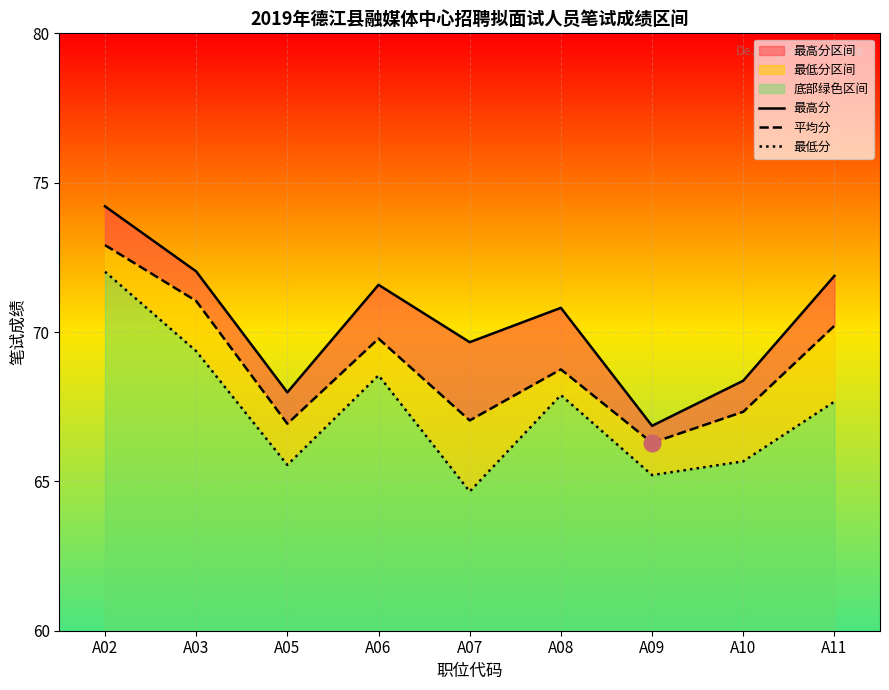

What is the difference between the maximum and second lowest values in the 最高分 series?

6.2